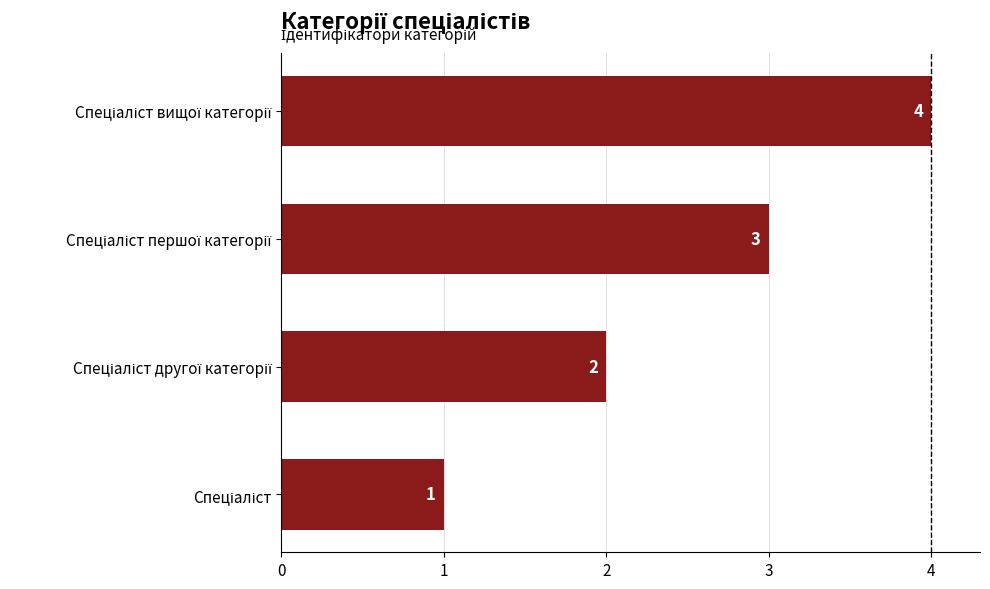

What is the difference between the maximum and minimum values?

3